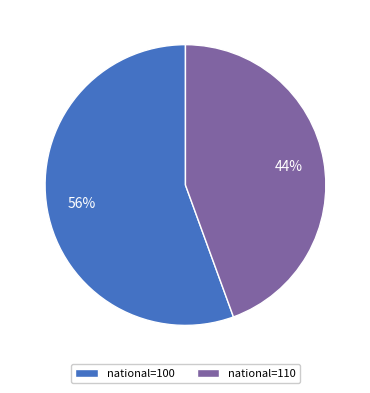

What percentage is the national=110 slice, to the nearest percent?

44%